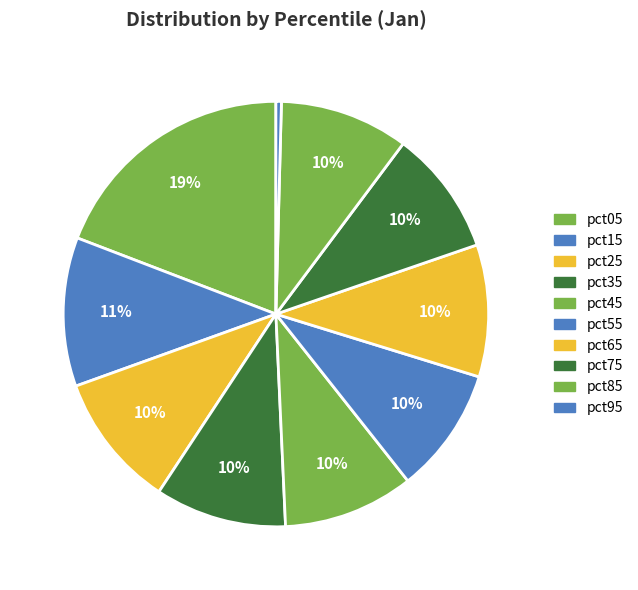

Which slice is the smallest?

pct95